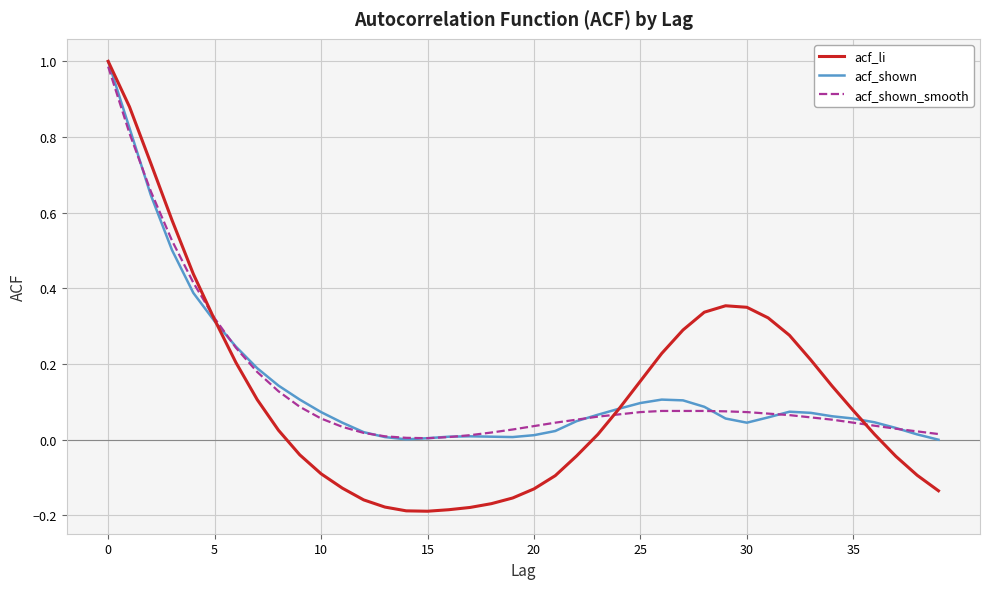

How many values in the acf_li series exceed 0?

23